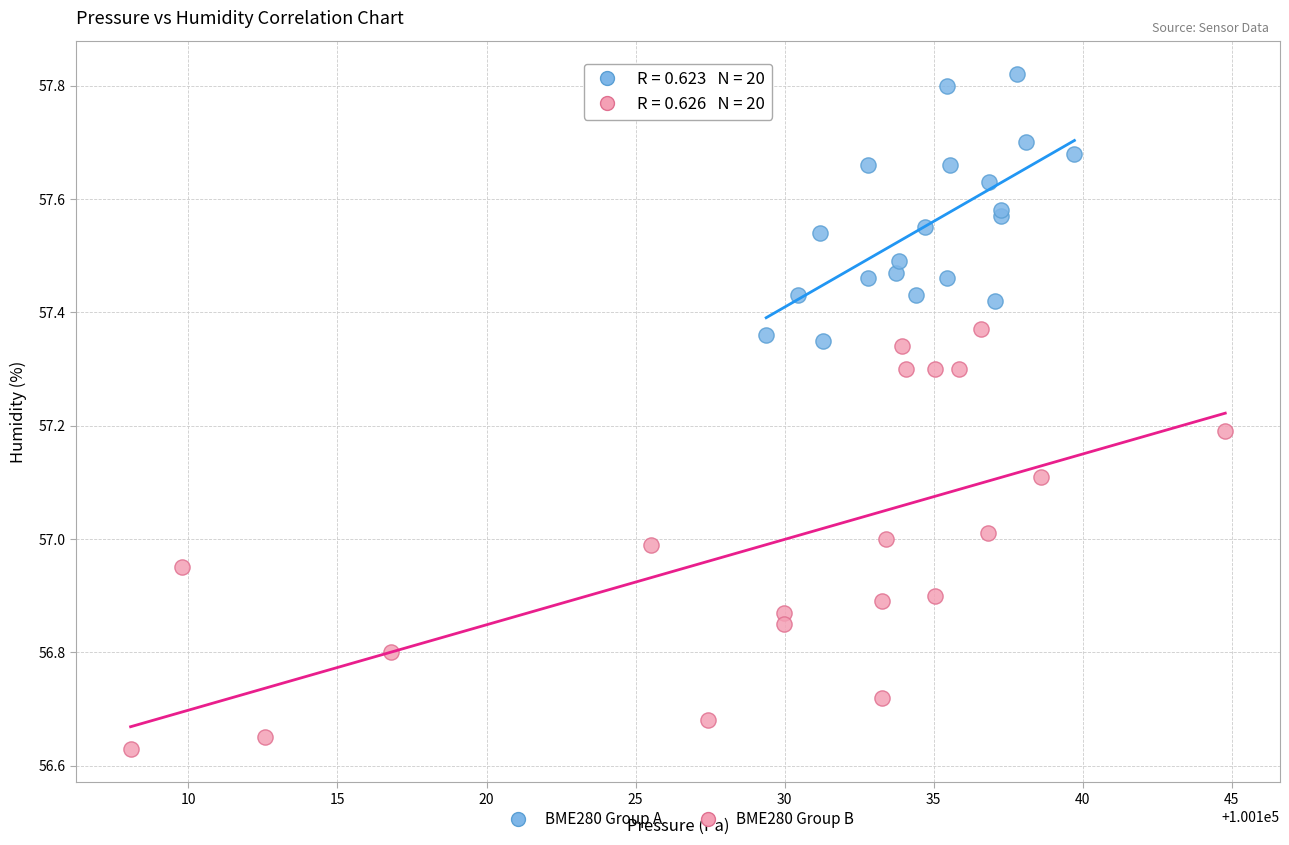

Which series reaches the minimum Y coordinate?

BME280 Group B